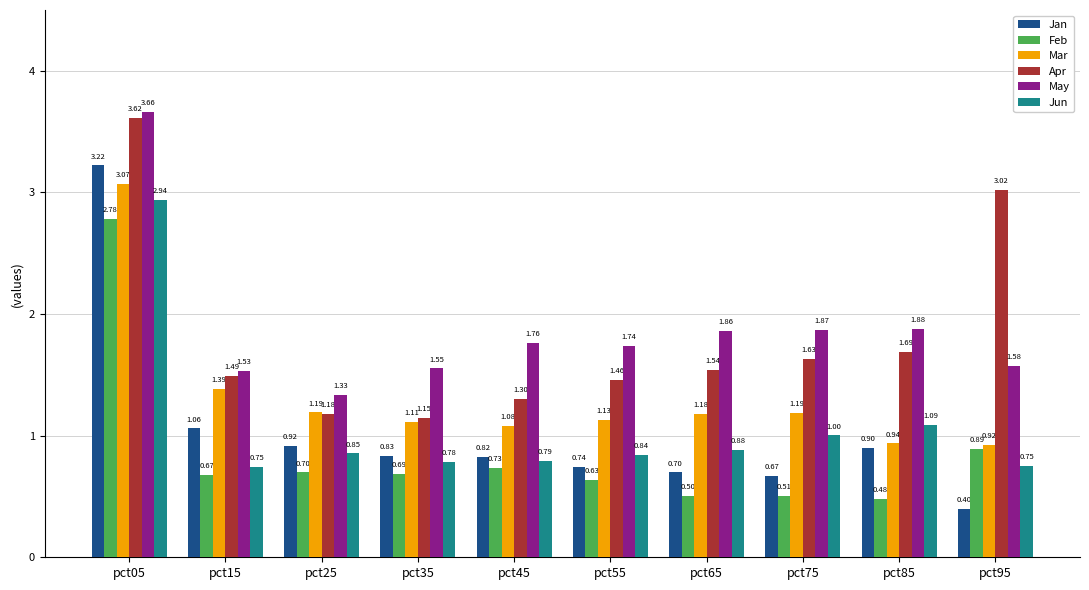

How many bars are there in total?

60